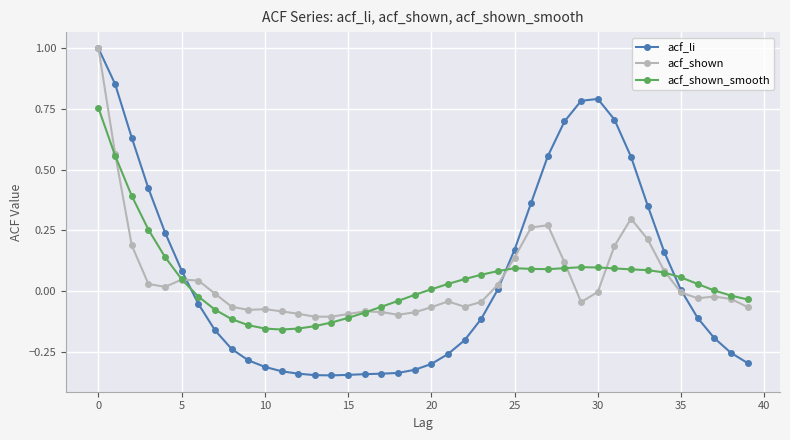

What are all the series names shown in the legend?

acf_li, acf_shown, acf_shown_smooth